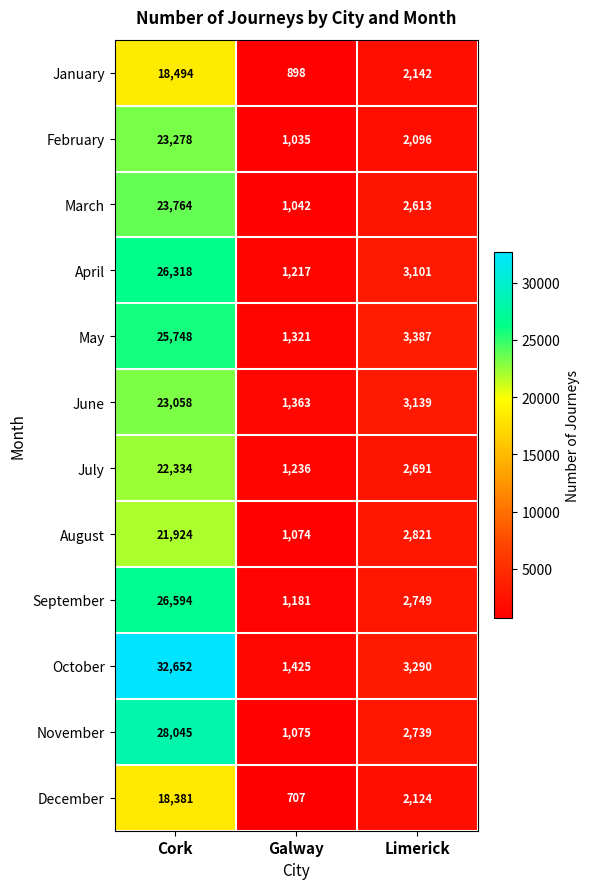

True or false: May has a value of 46276 at Cork.

False